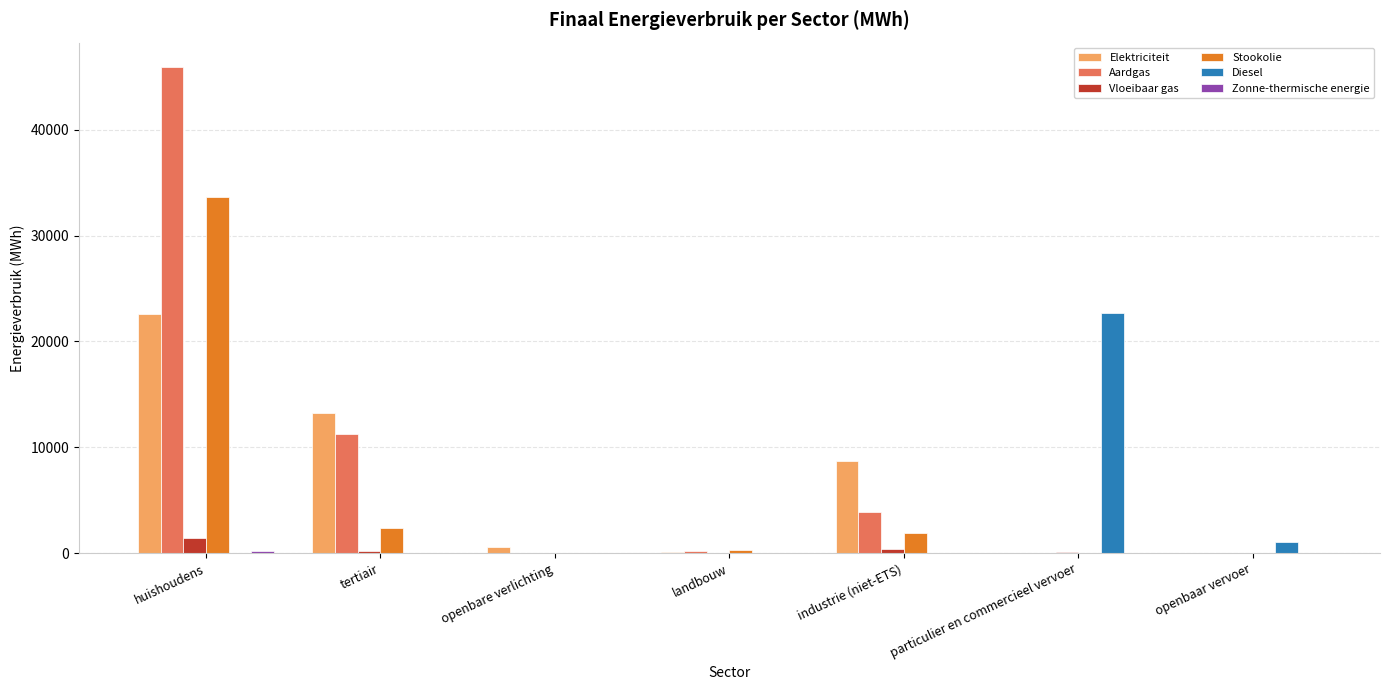

What is the average value of the Vloeibaar gas series?

298.9